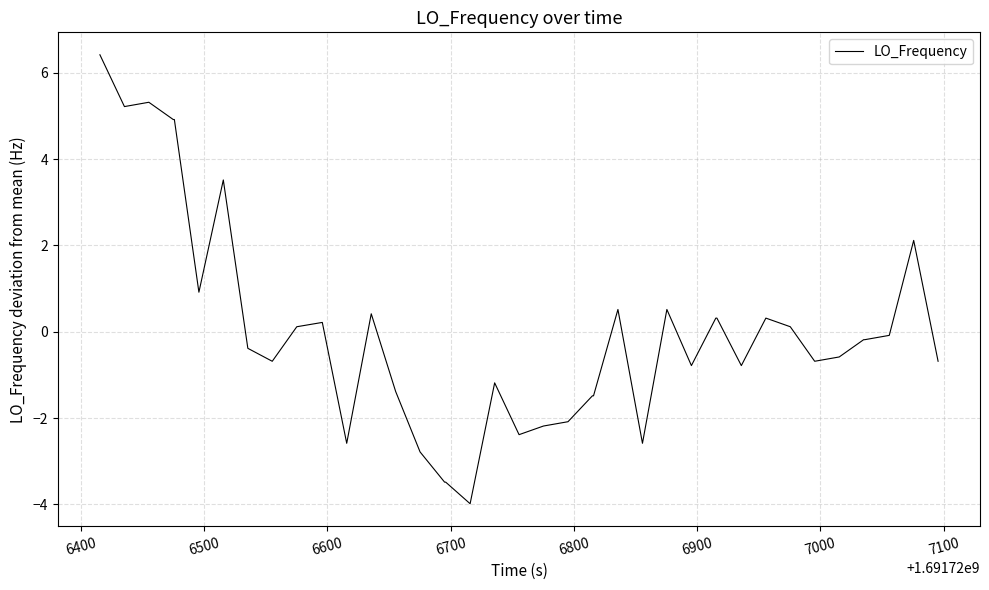

What is the minimum value shown in the chart?

-4.0